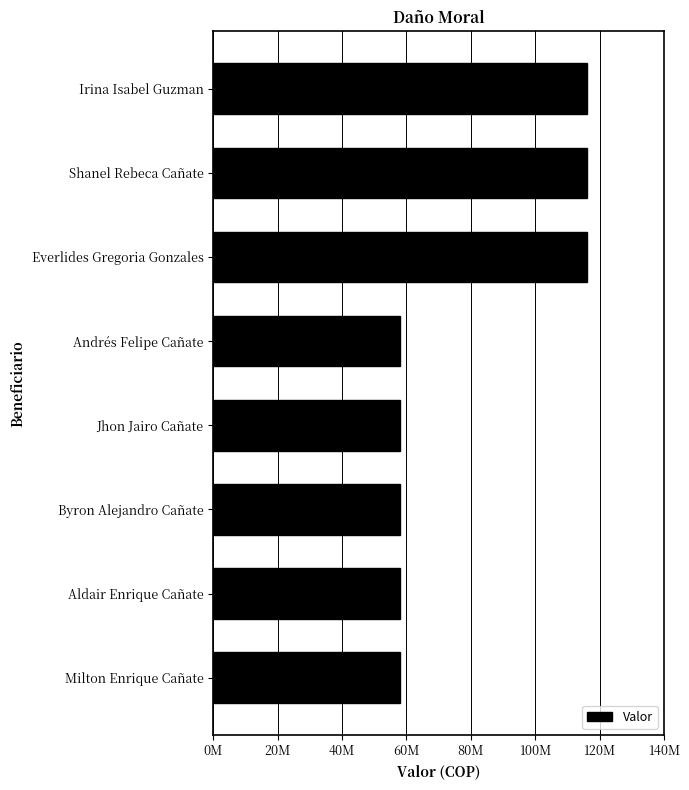

Does the chart contain any negative values?

No